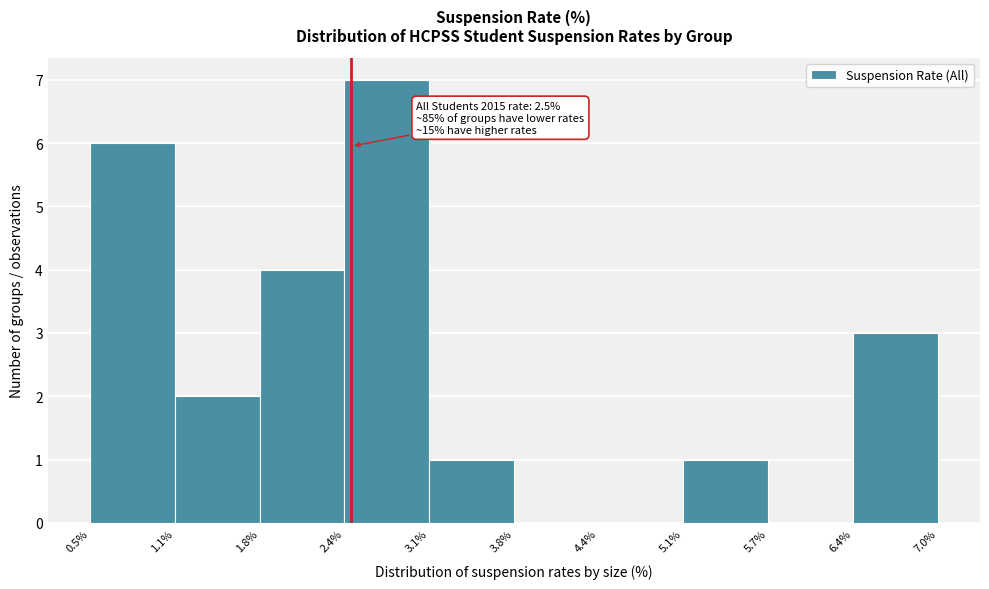

Over which range of the x-axis is the bar tallest?

2.4% to 3.1%